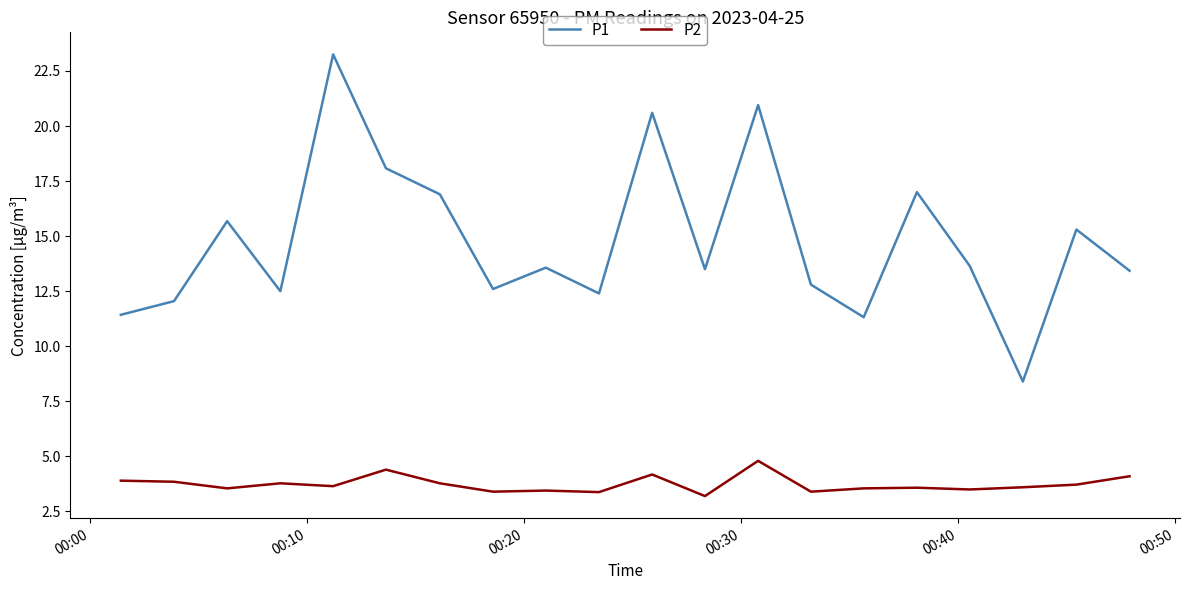

What is the difference between the maximum and minimum values in the P2 series?

1.6